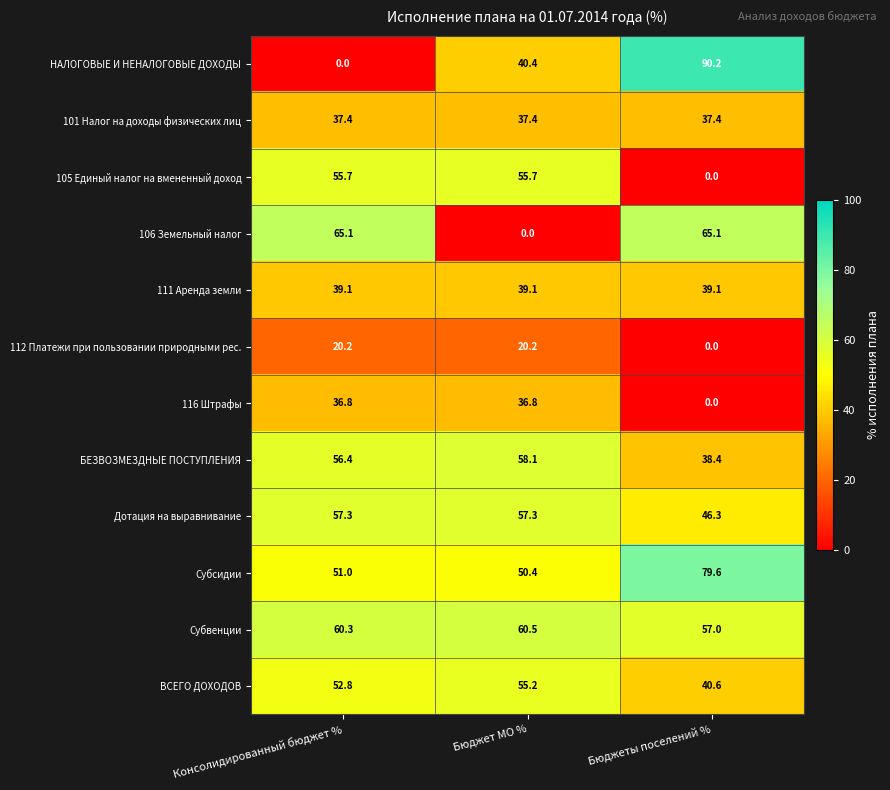

Rank the series by their maximum value, from highest to lowest.

НАЛОГОВЫЕ И НЕНАЛОГОВЫЕ ДОХОДЫ, Субсидии, 106 Земельный налог, Субвенции, БЕЗВОЗМЕЗДНЫЕ ПОСТУПЛЕНИЯ, Дотация на выравнивание, 105 Единый налог на вмененный доход, ВСЕГО ДОХОДОВ, 111 Аренда земли, 101 Налог на доходы физических лиц, 116 Штрафы, 112 Платежи при пользовании природными рес.